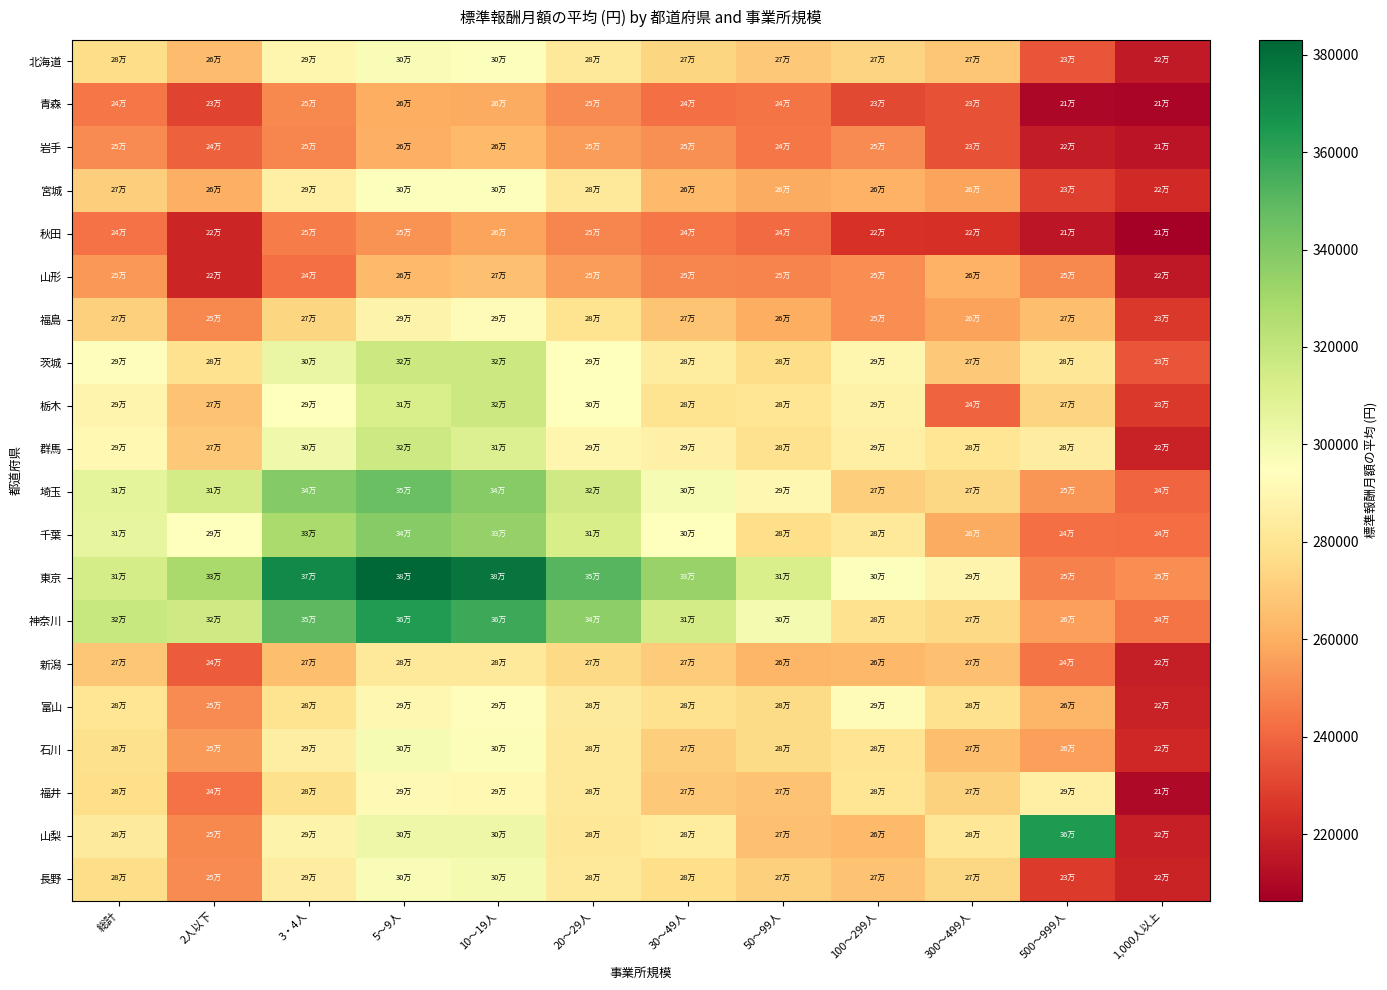

Which series has the largest range (max minus min)?

山梨